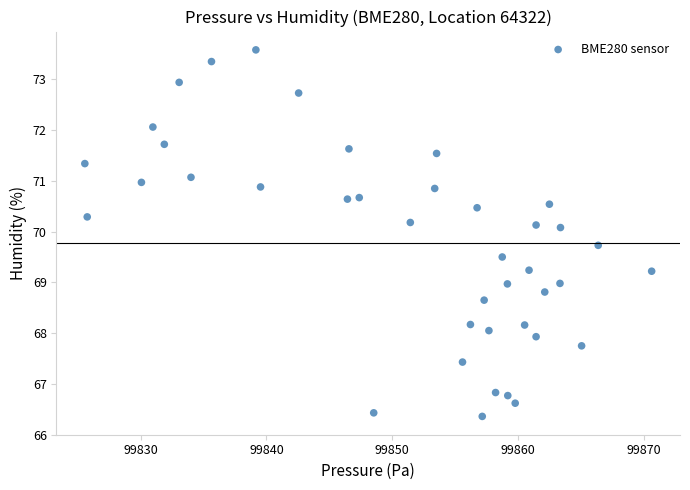

What is the range of Y values (max minus min)?

7.2